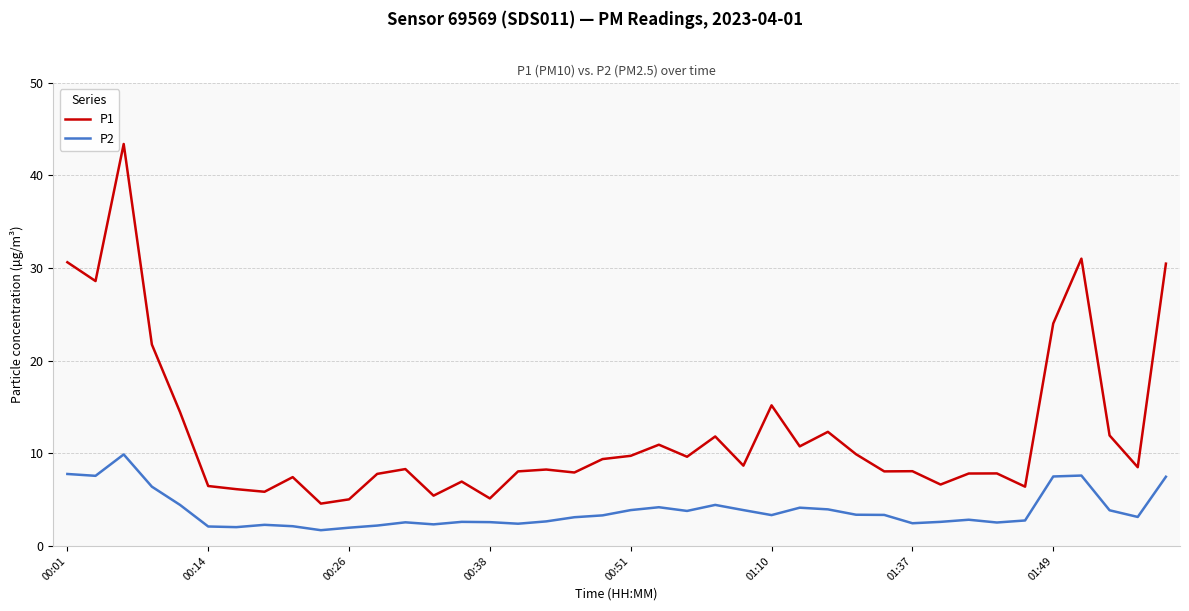

Which series has the widest spread of values?

P1